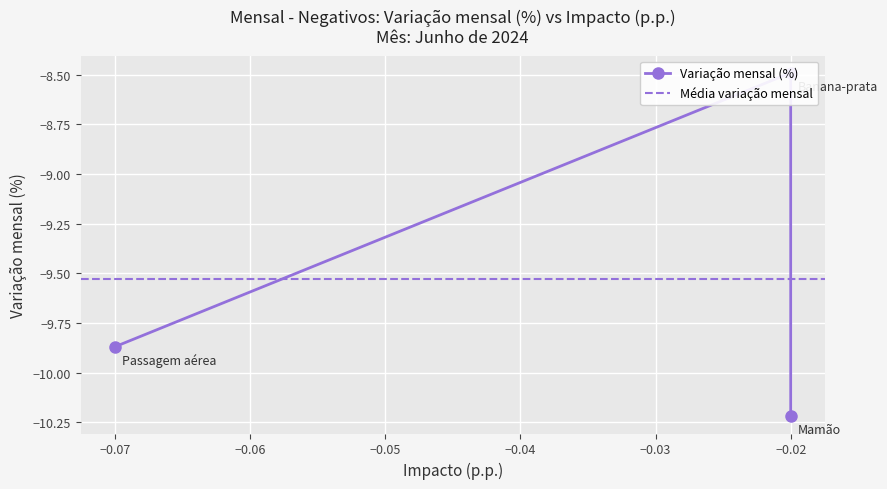

What is the value of the 3rd point from the left?

-10.2